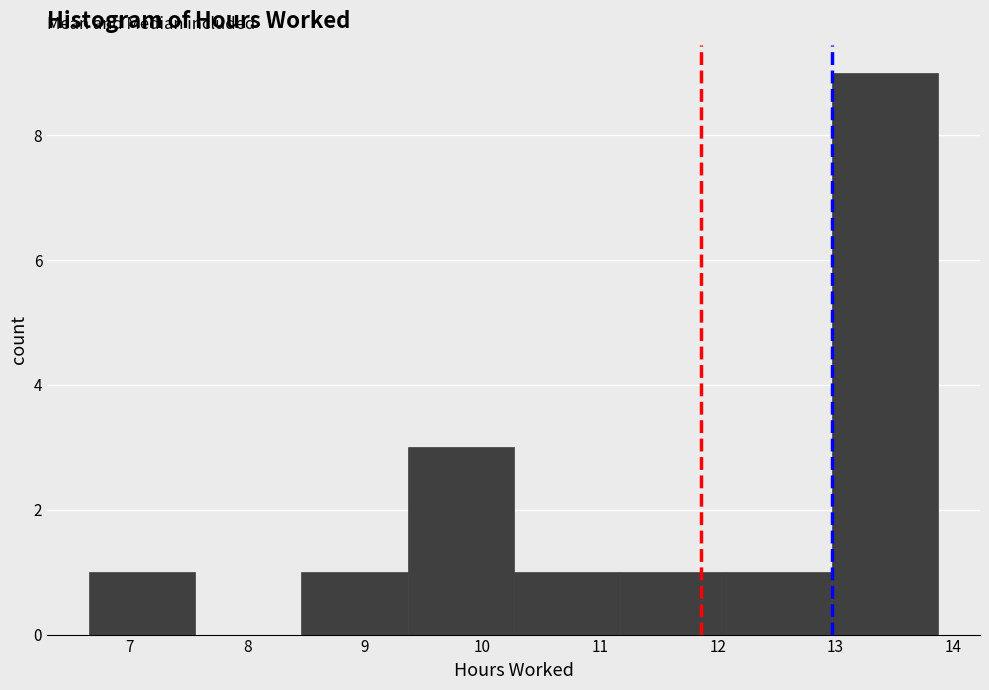

Over which range of the x-axis is the bar tallest?

13.0 to 13.9